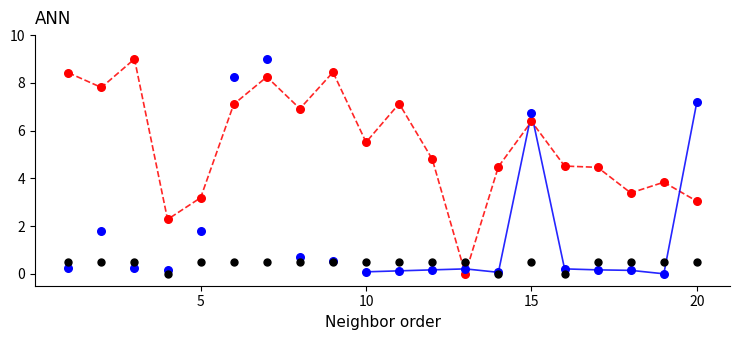

Across all series, what Y value is closest to 4?

3.8